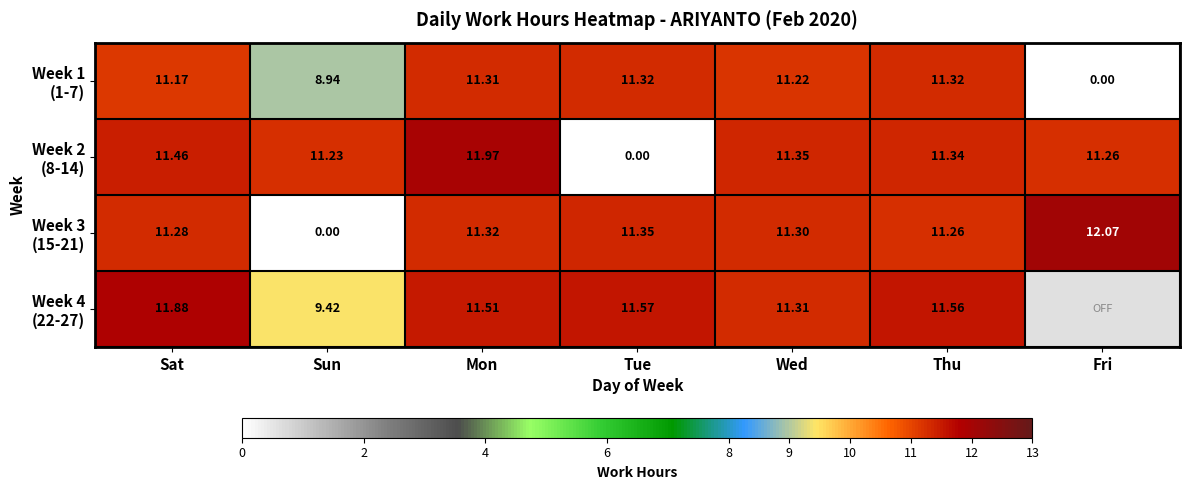

How many positive values does the Week 1 (1-7) series have?

6